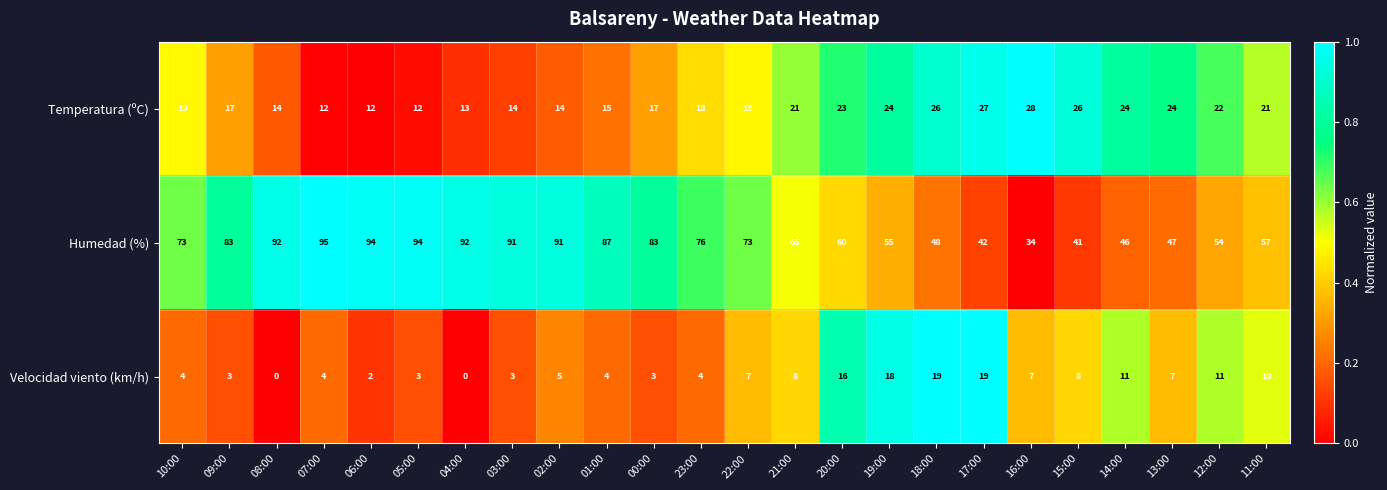

What is the average value of the Humedad (%) series?

70